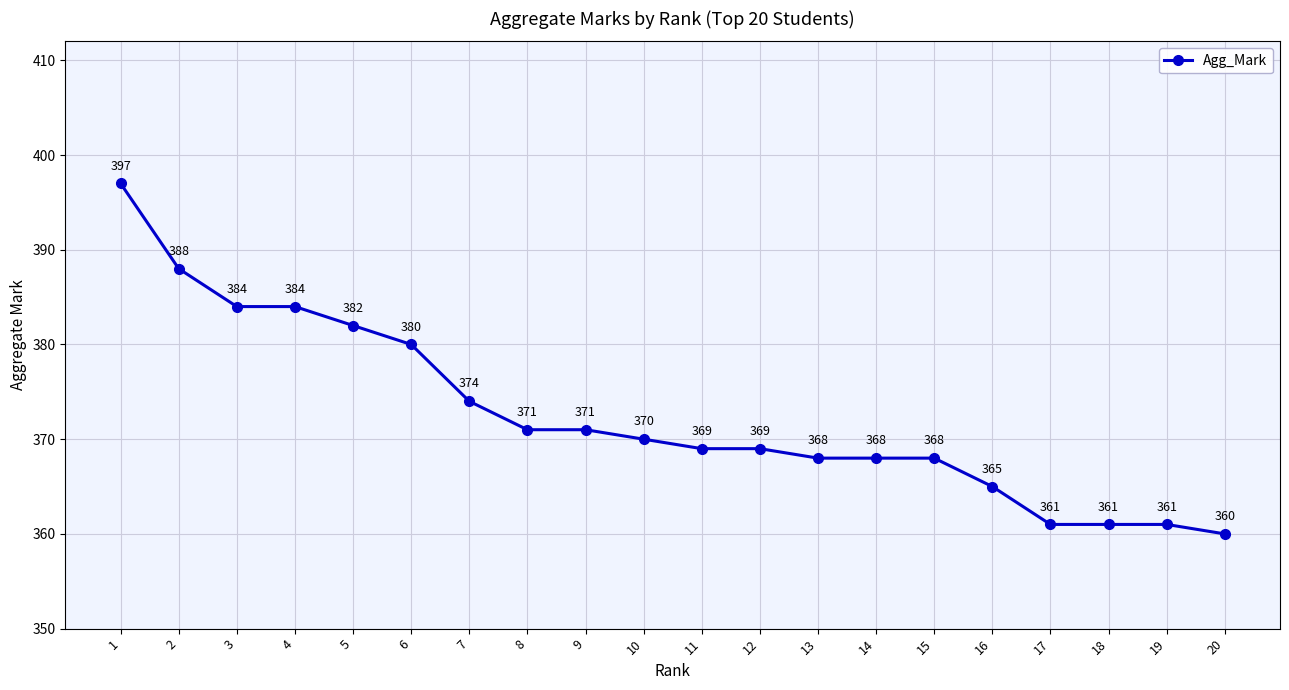

At which label is the value closest to 378?

6